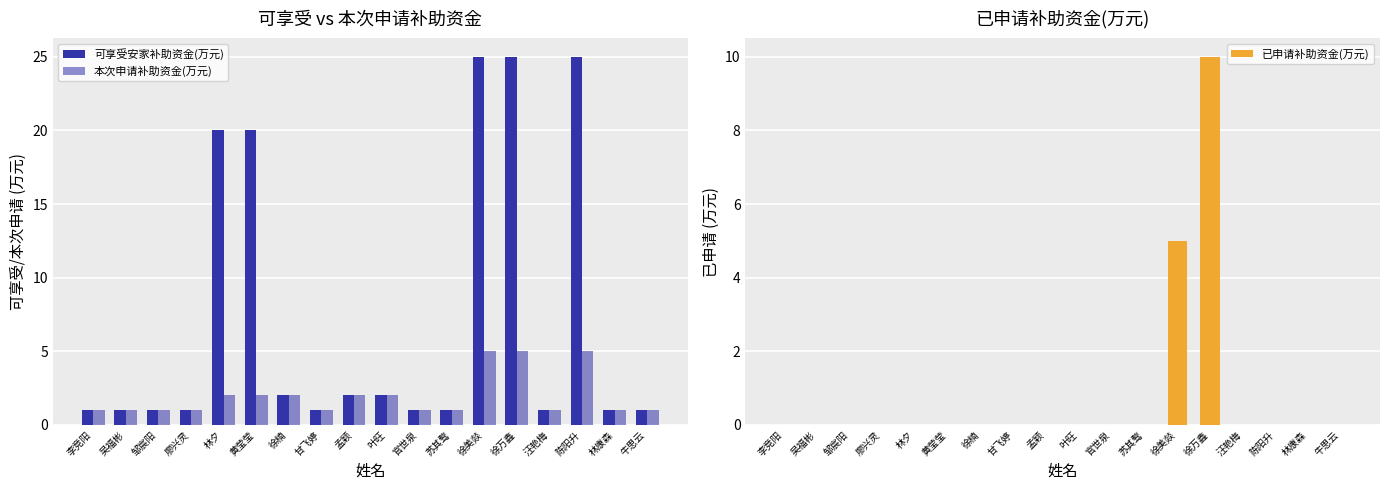

Is the value of 已申请补助资金(万元) at 苏其骜 greater than the value of 本次申请补助资金(万元) at 徐美燚?

No